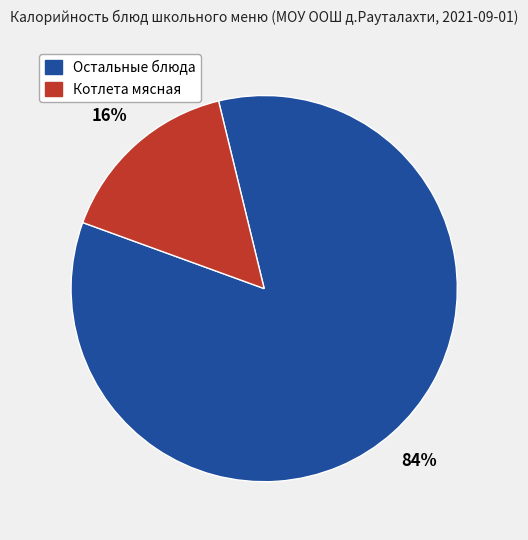

To the nearest percent, what is the average slice percentage?

50%